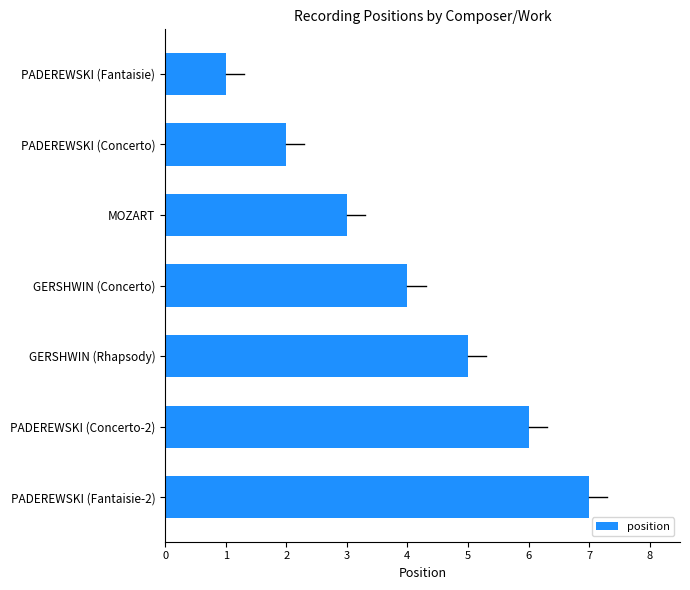

What is the maximum value shown in the chart?

7